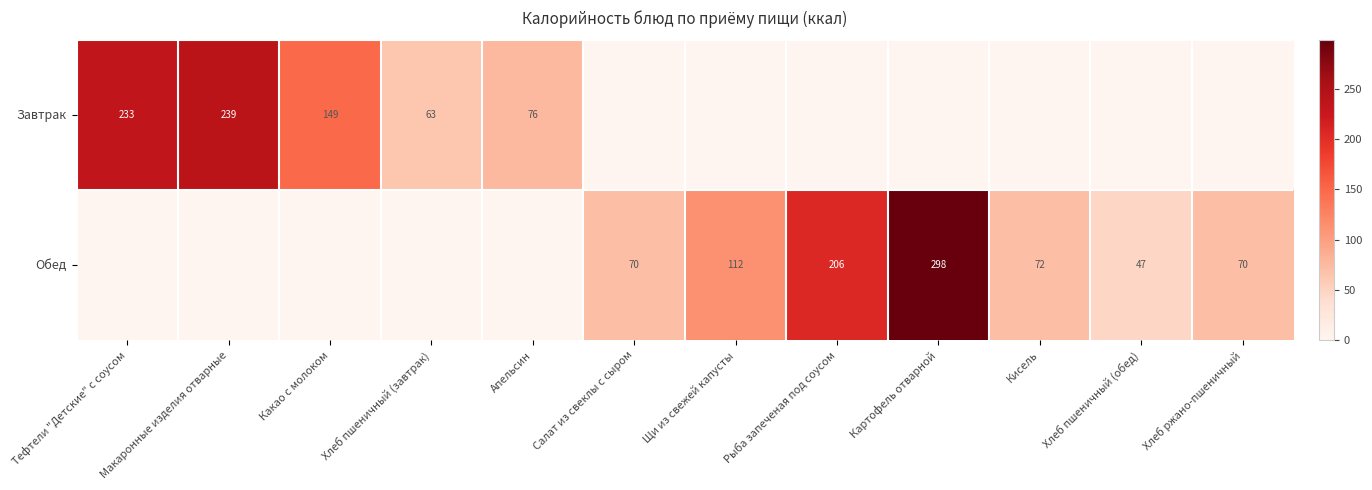

What is the spread (max minus min) of values at Хлеб пшеничный (обед)?

47